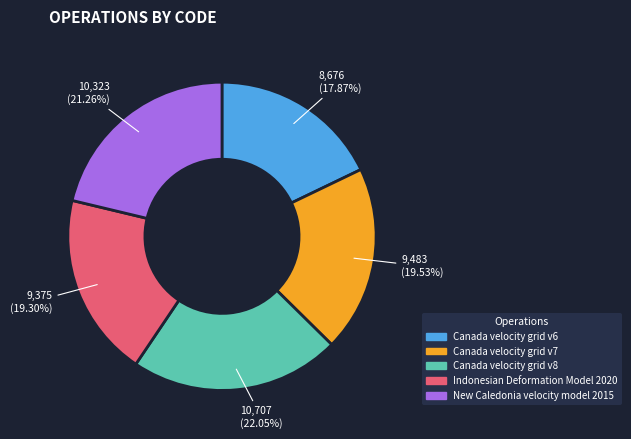

How many segments does this pie chart have?

5